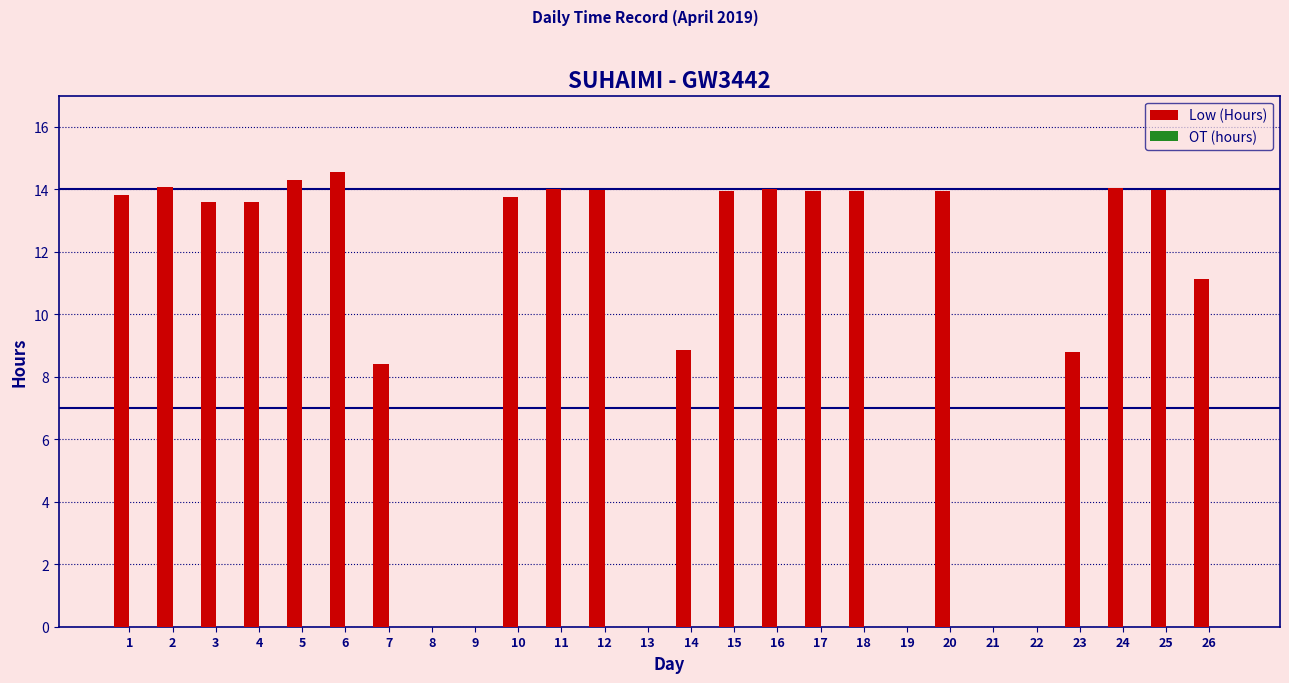

Approximately how many times larger is the value at 1 compared to 17?

1.0